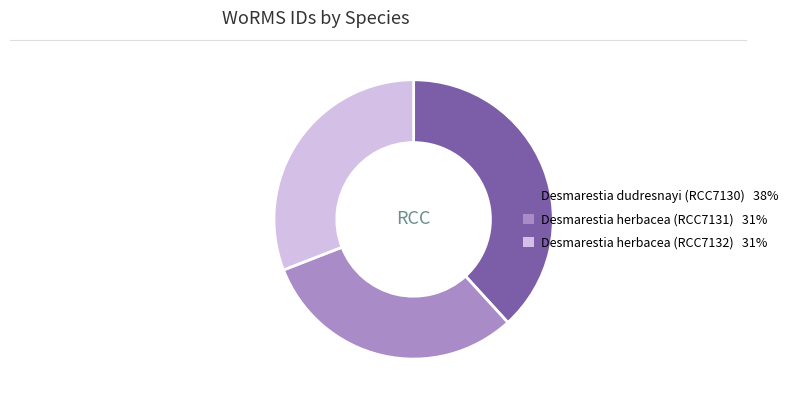

Combined, do Desmarestia herbacea (RCC7131) and Desmarestia herbacea (RCC7132) account for over 50%?

Yes